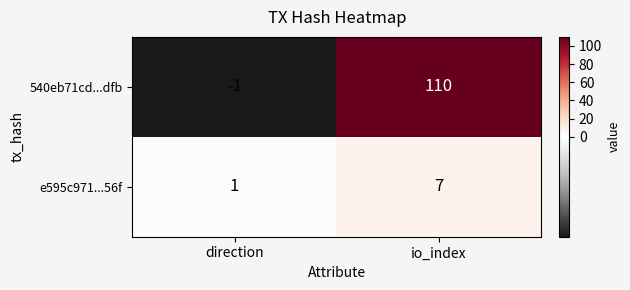

Reading left to right, extract all data points from this chart.

540eb71cd...dfb: -1	110
e595c971...56f: 1	7